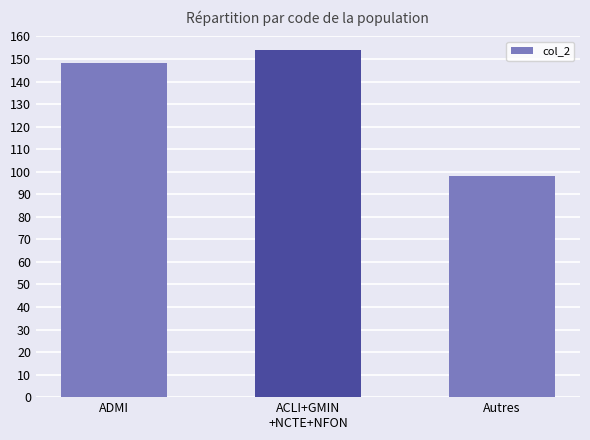

What is the value of the 3rd bar from the left?

98